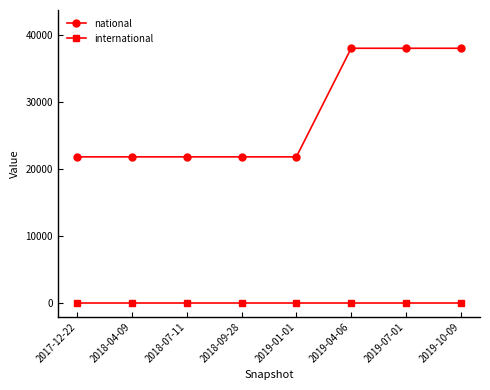

True or false: national and international intersect in this chart.

False